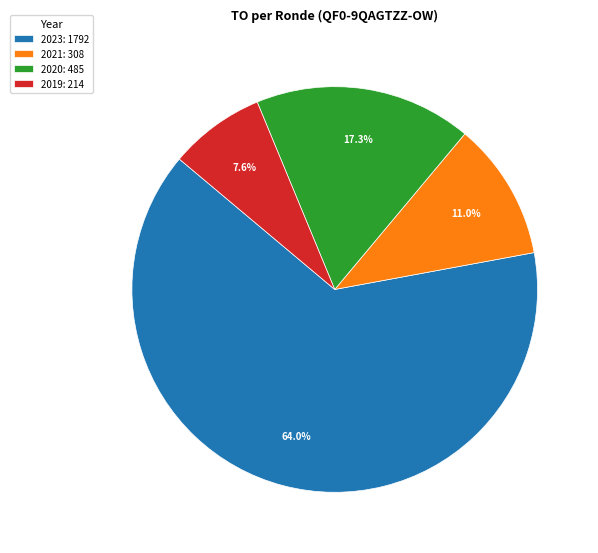

Which category has the smallest portion of the pie?

2019: 214